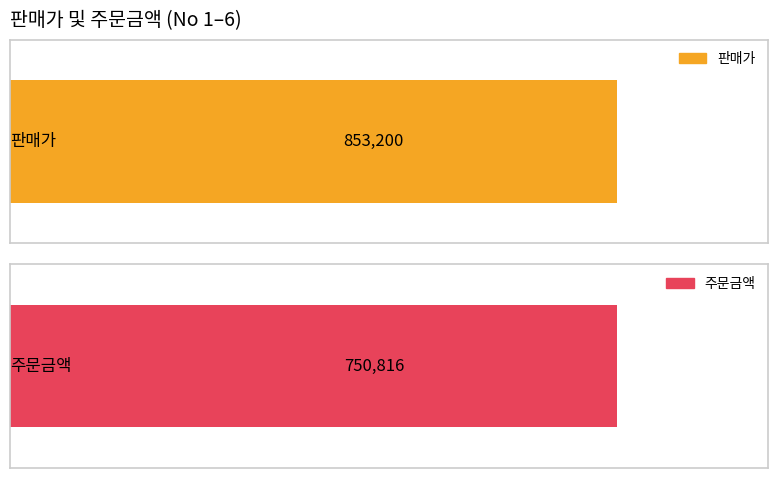

Which series changed the most between 1 and 2?

판매가